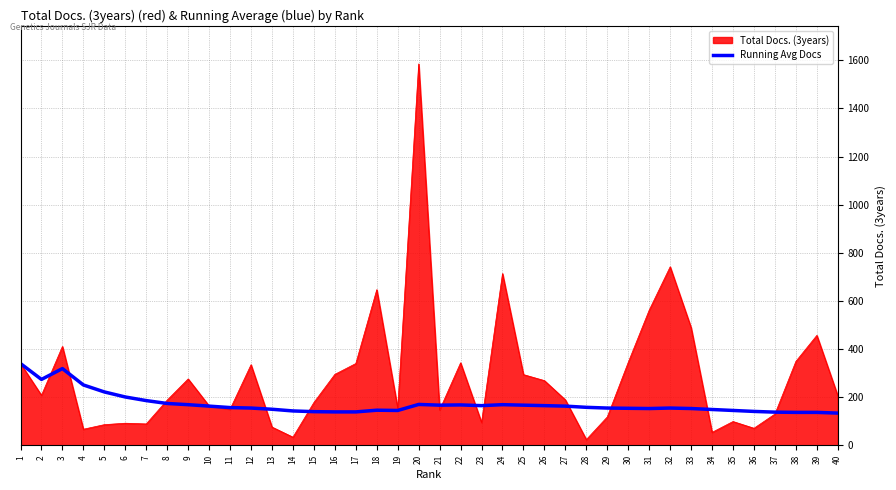

What is the highest value of the Total Docs. (3years) series?

1585